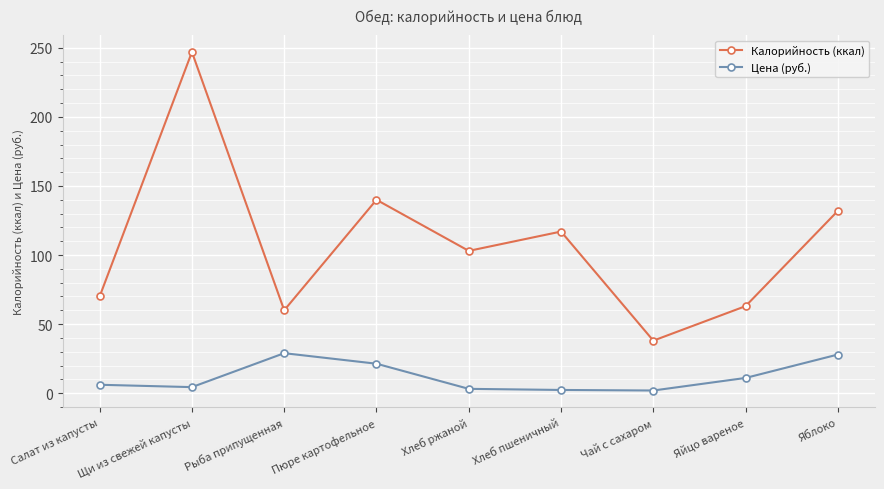

What is the sum of all Цена (руб.) values?

106.9